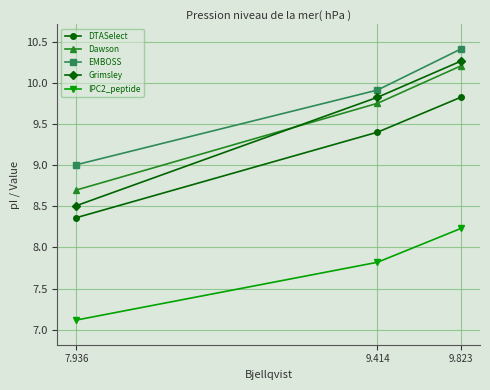

What is the greatest value displayed?

10.4